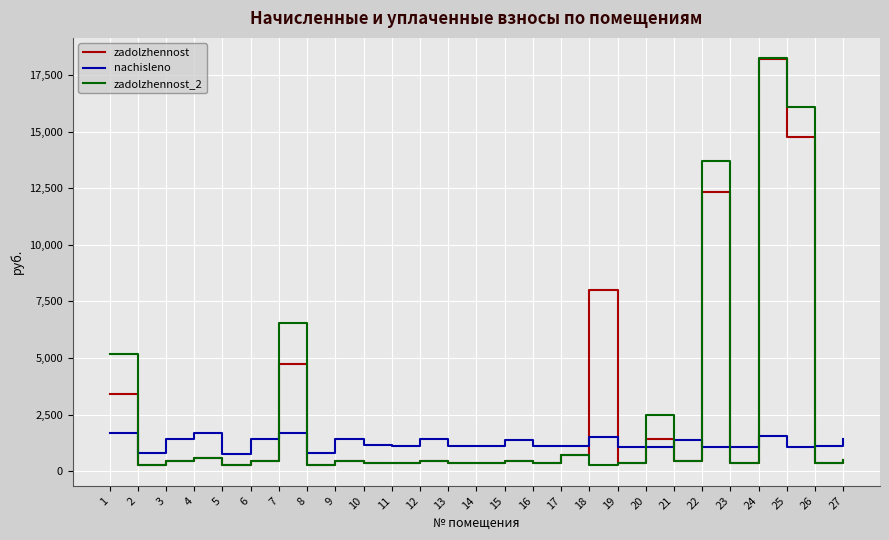

The value of zadolzhennost at 3 is 475.2. True or false?

True